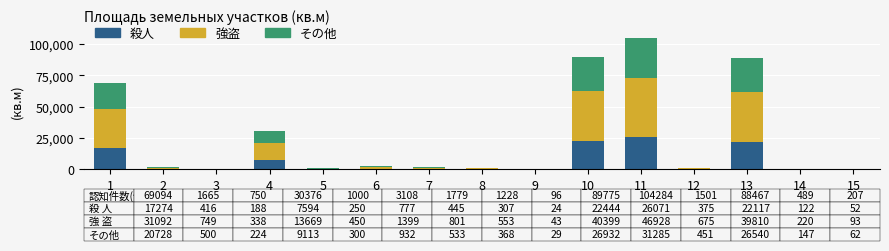

At which category is the sum across all series the highest?

11